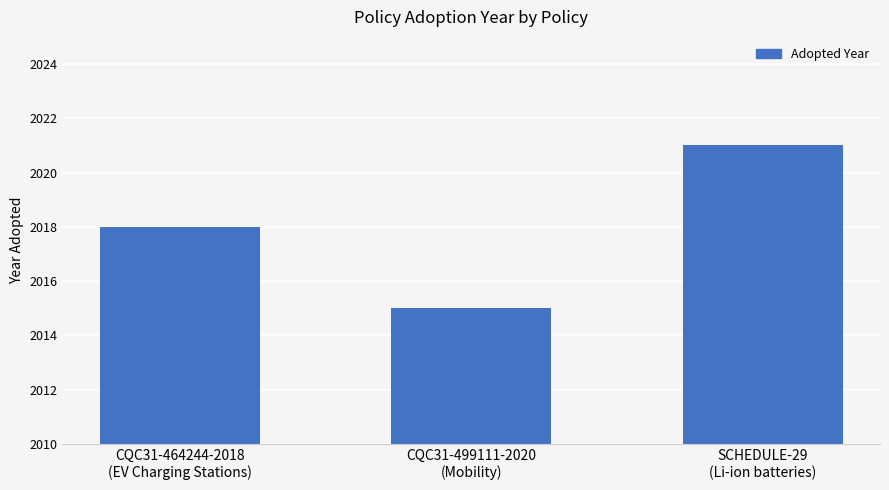

What is the average value?

2018